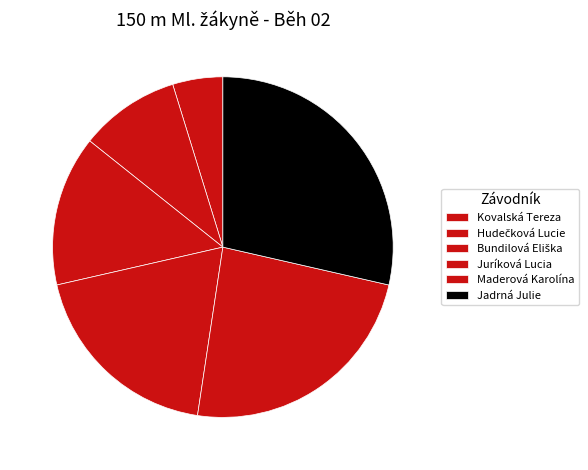

What is the smallest slice in the pie chart?

Kovalská Tereza